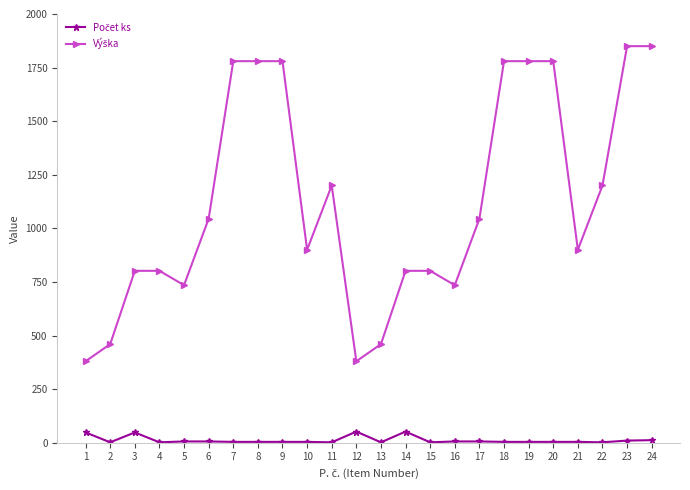

What is the greatest value displayed?

1850